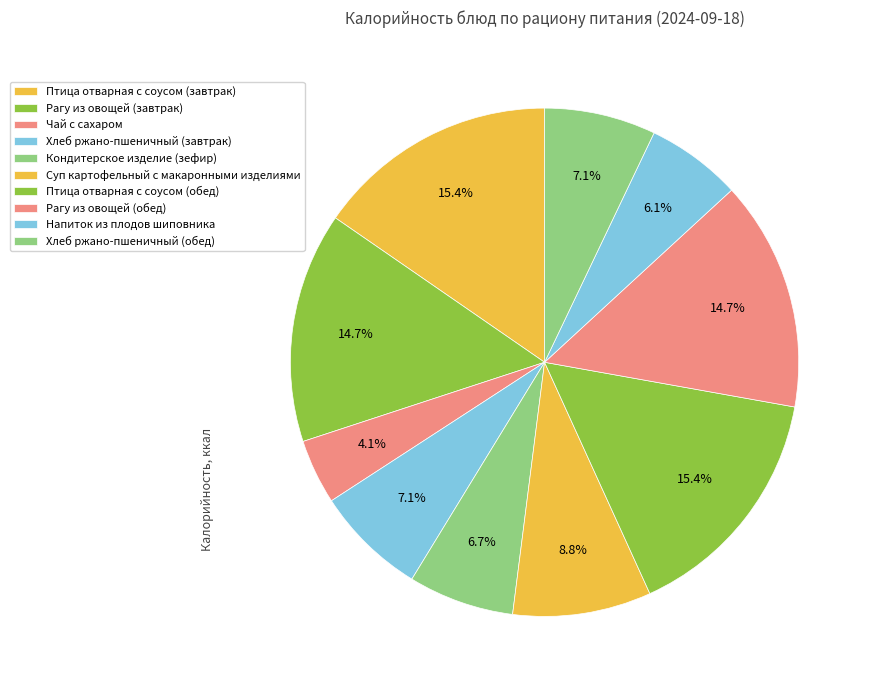

To the nearest percent, what is the difference between the largest and smallest slice percentages?

11%